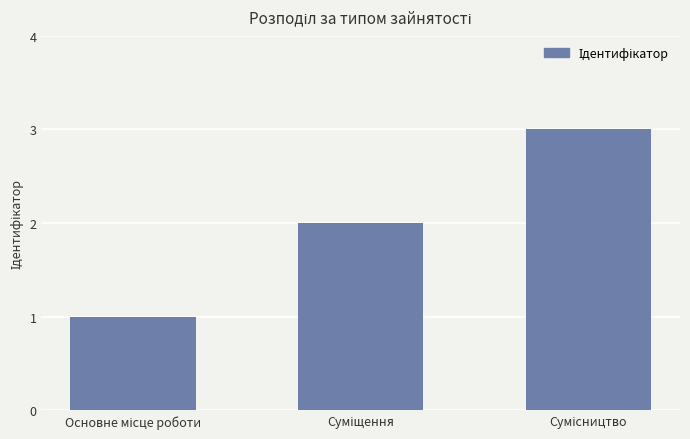

What is the average value?

2